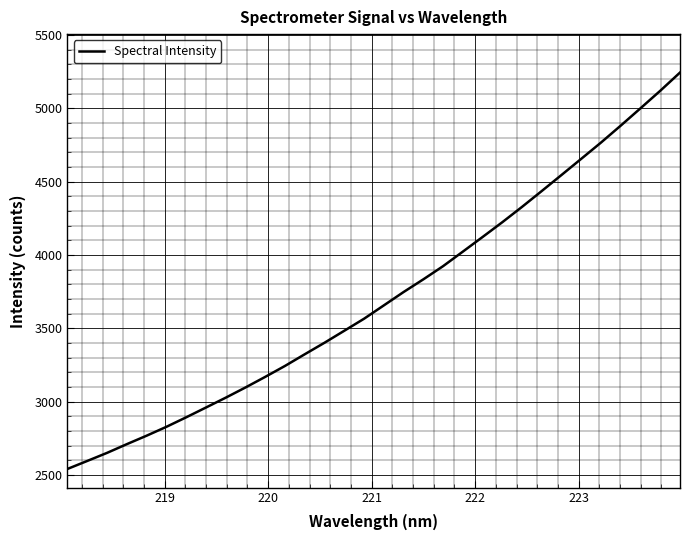

What is the greatest value displayed?

5244.8